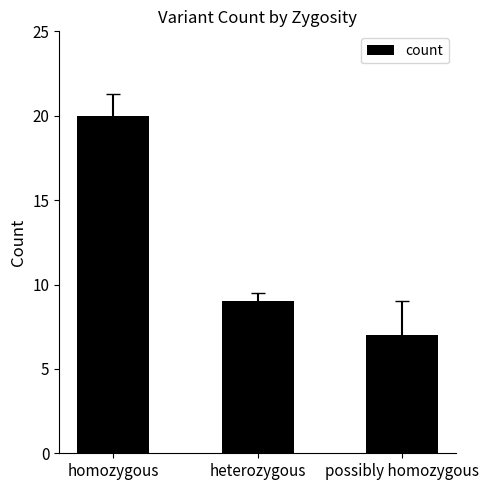

At which category does the chart reach its peak across all series?

homozygous